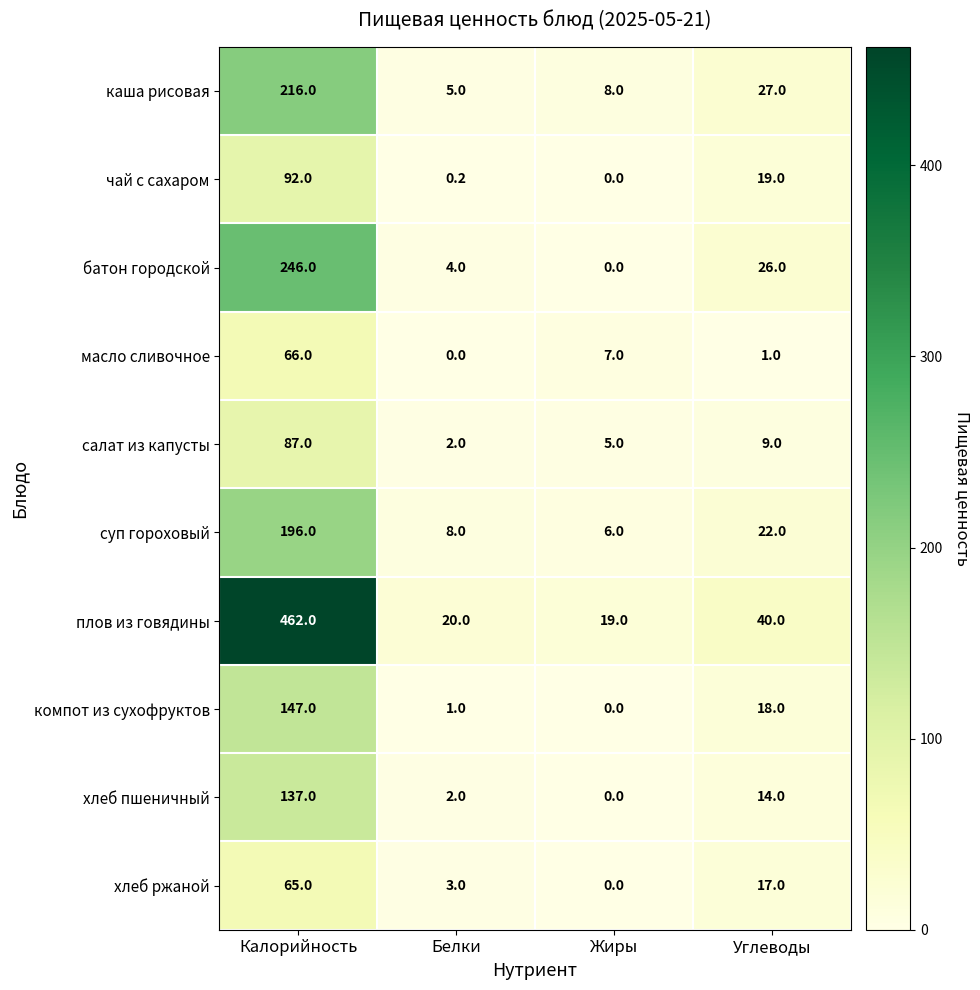

What is the spread (max minus min) of values at Жиры?

19.0